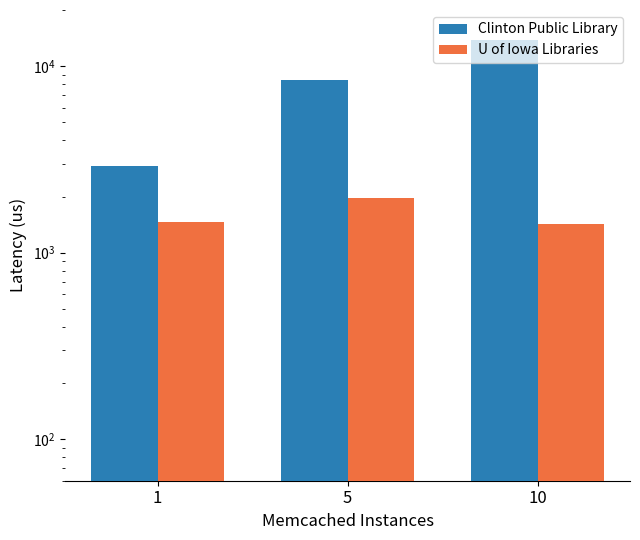

How many data points in Clinton Public Library are above 8389?

1